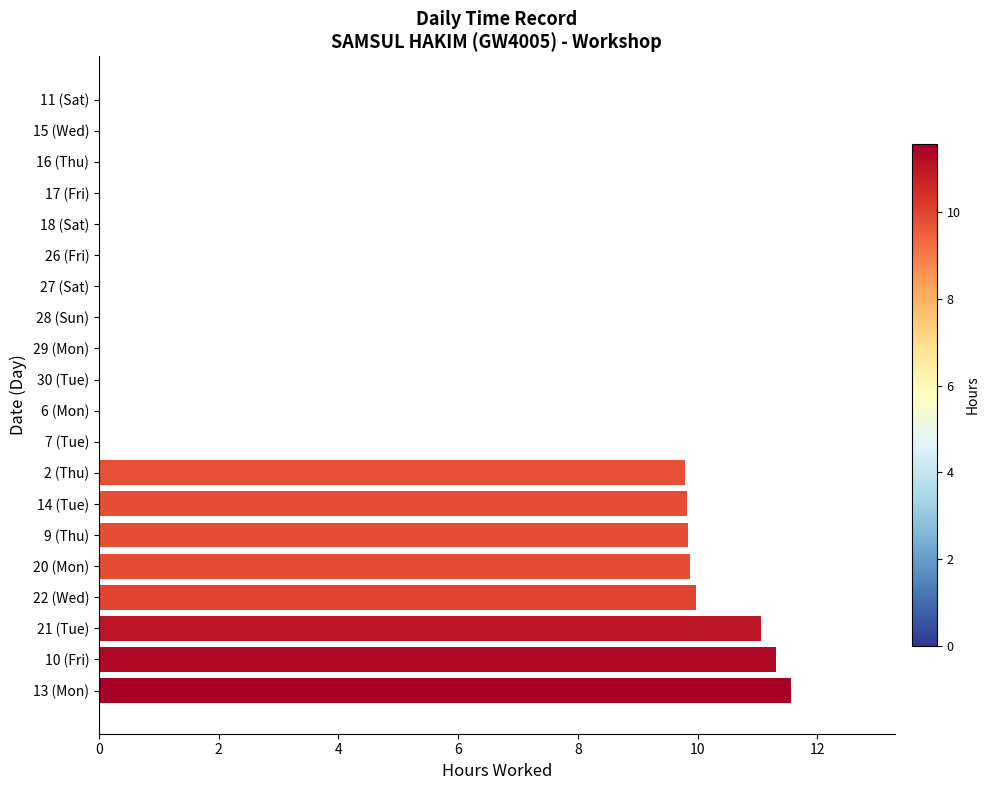

What is the sum of the values at 13 (Mon) and 21 (Tue)?

22.6